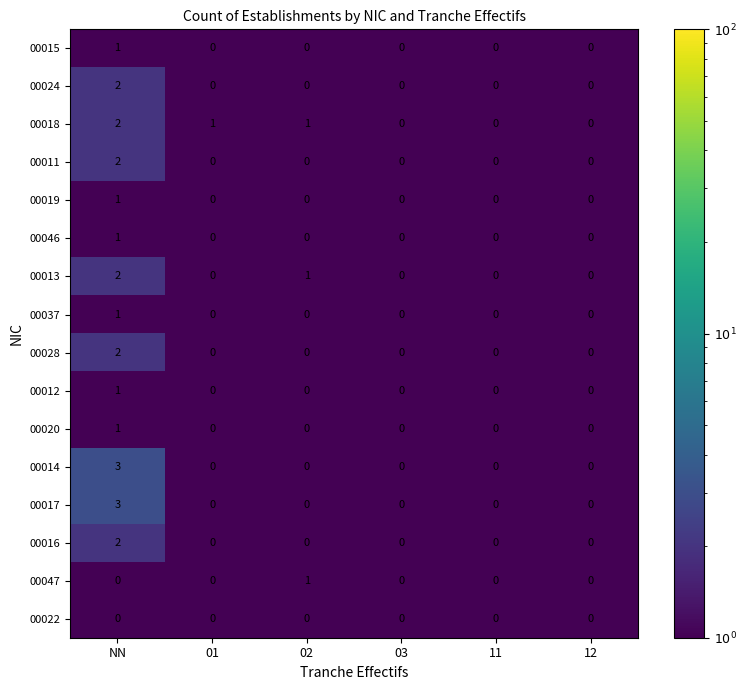

True or false: 00047 has a value of 0 at NN.

True